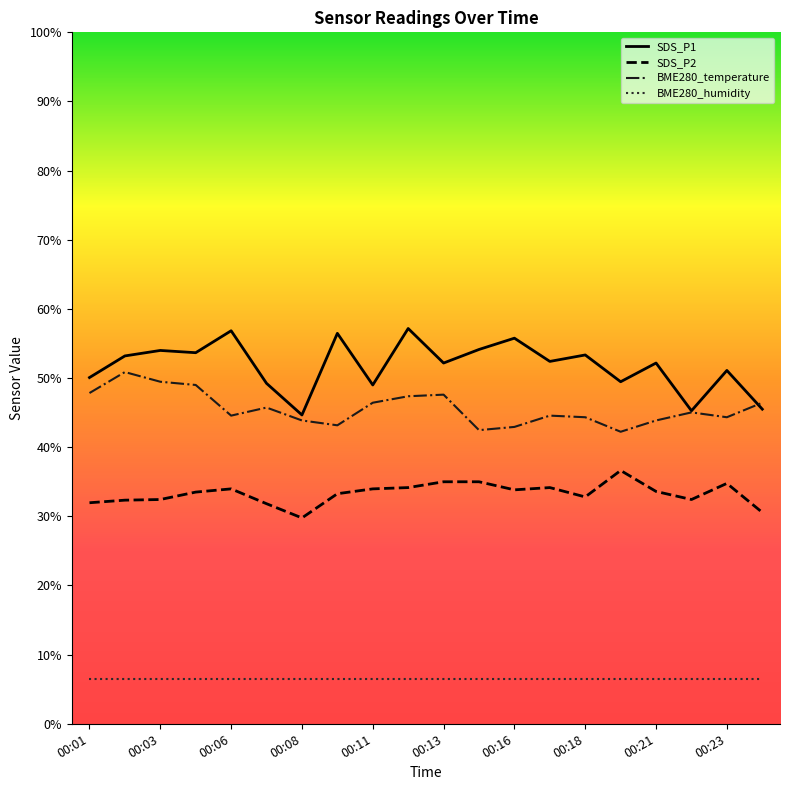

True or false: BME280_temperature and SDS_P2 cross at least once.

False